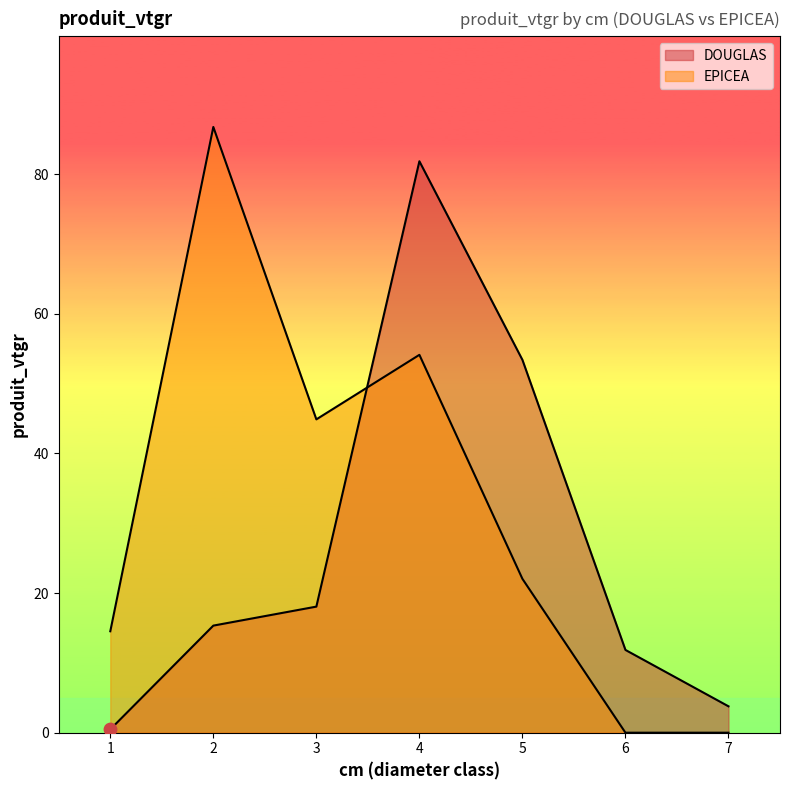

At which category is the sum across all series the highest?

4